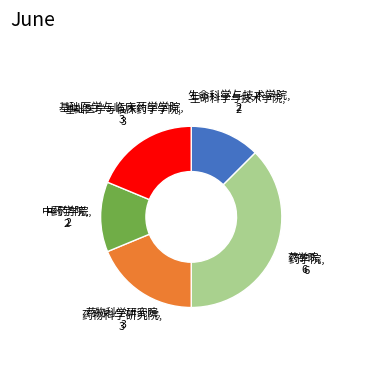

Is there any slice that represents more than half of the pie?

No